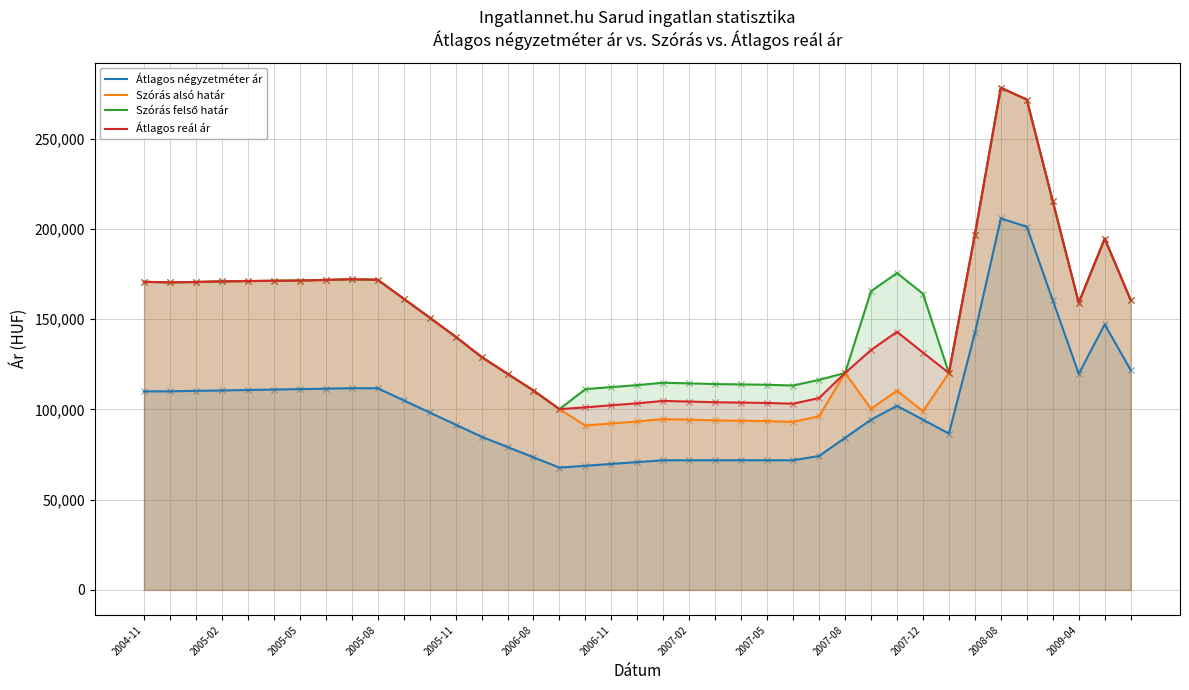

At how many categories does at least one series exceed 180475?

5